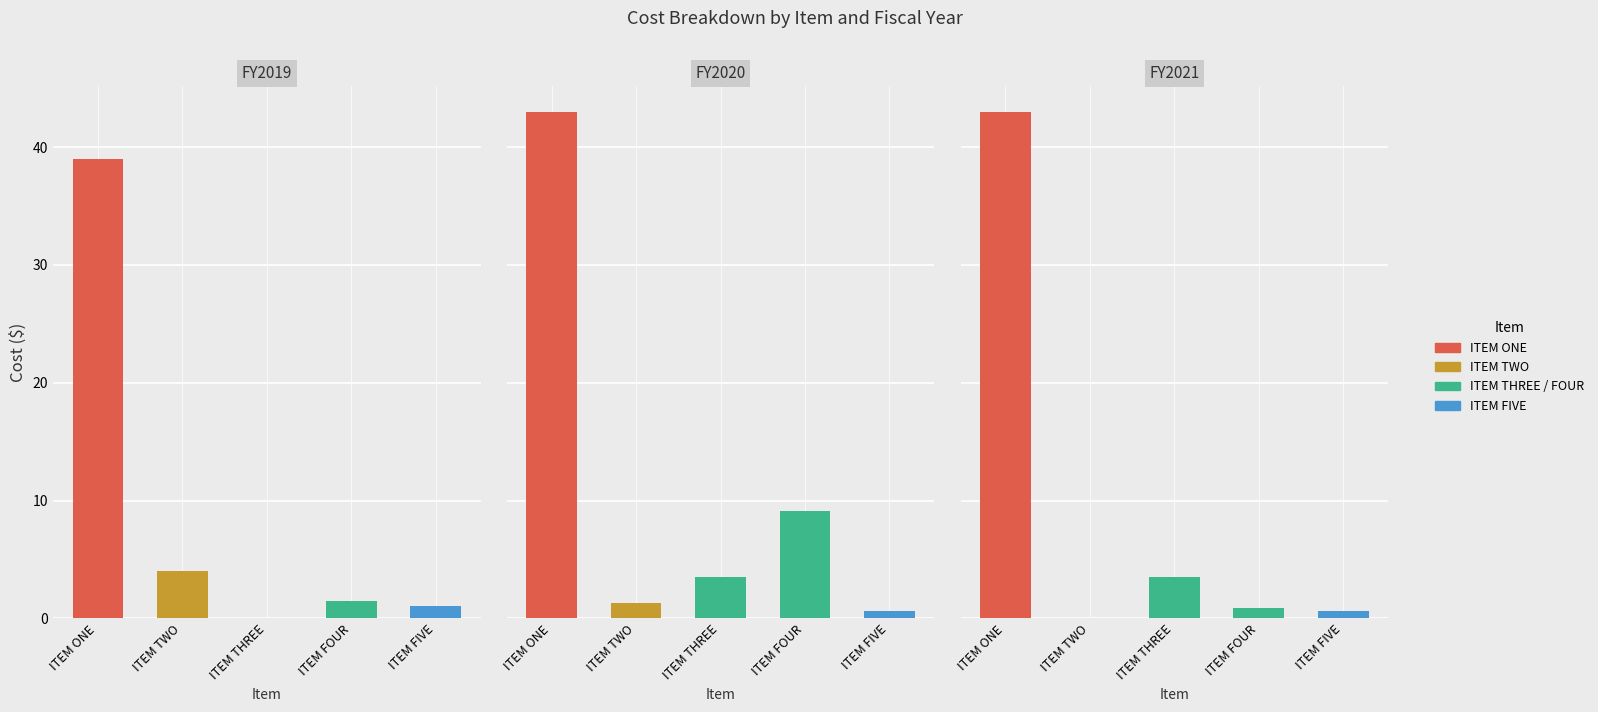

Is it true that Current Costs (FY2019) equals 1.0 at ITEM FOUR?

False